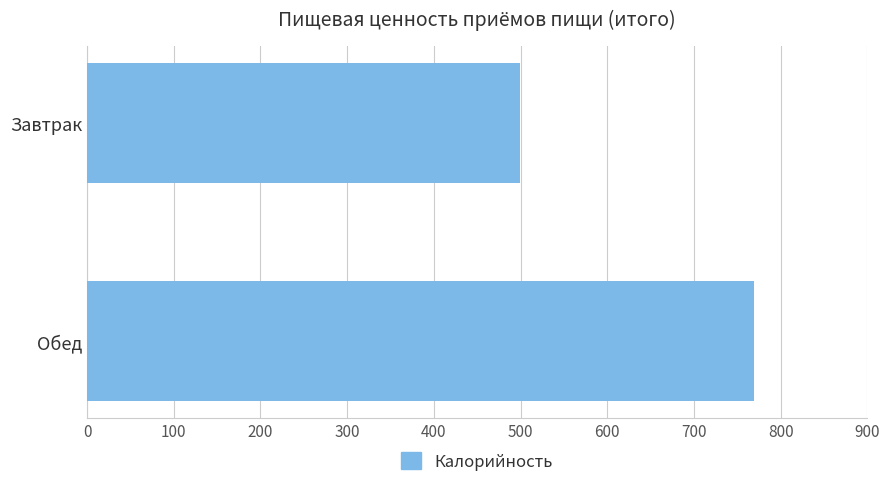

The chart shows a value of 1225.0 at Обед. True or false?

False